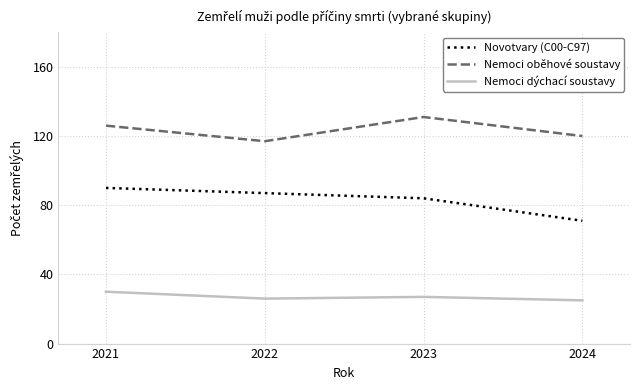

What is the lowest value of the Nemoci oběhové soustavy series?

117